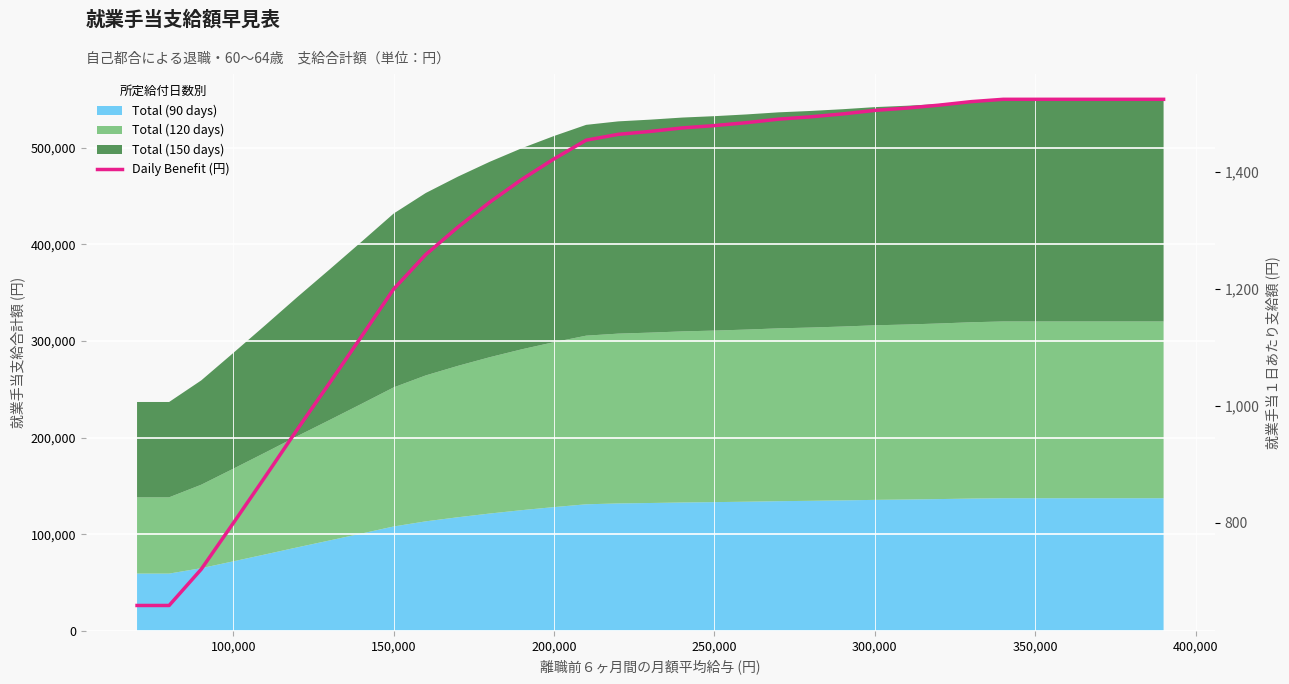

The value at 100,000 is 1166. True or false?

False